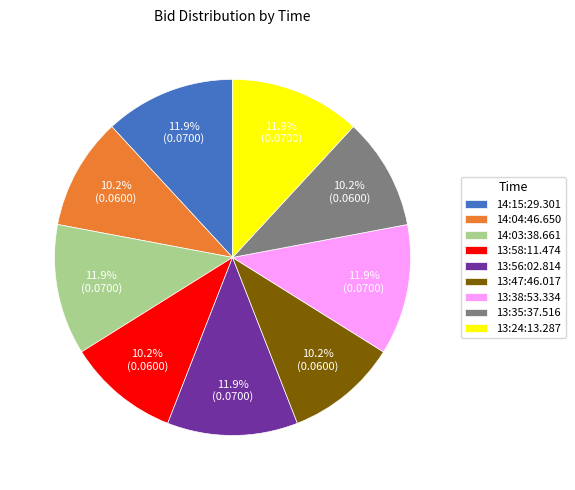

Does 14:04:46.650 account for over 50% of the chart?

No